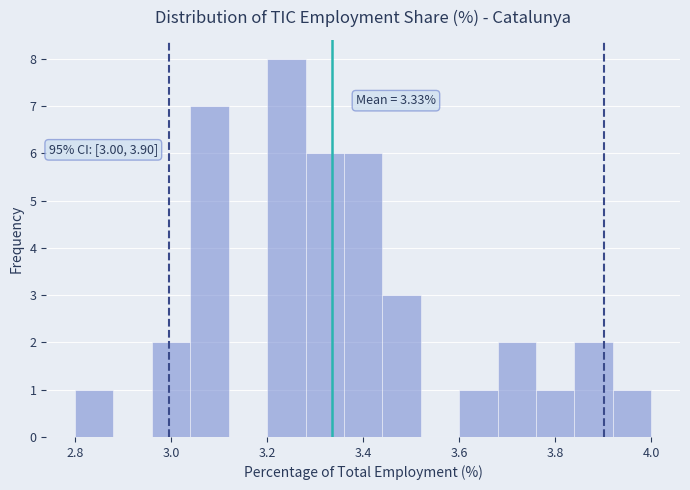

Which range on the x-axis has the tallest bar?

3.20 to 3.28